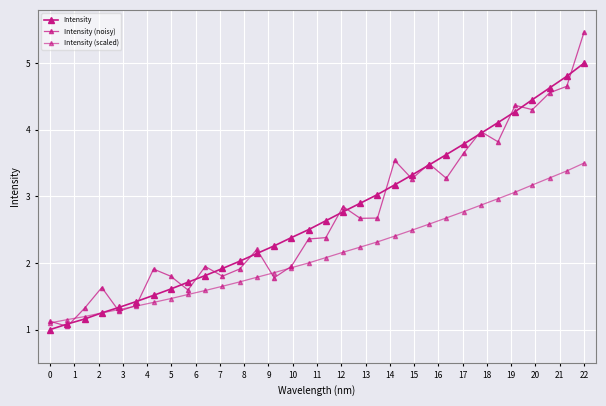

How many data points in Intensity (noisy) are less than 2?

14